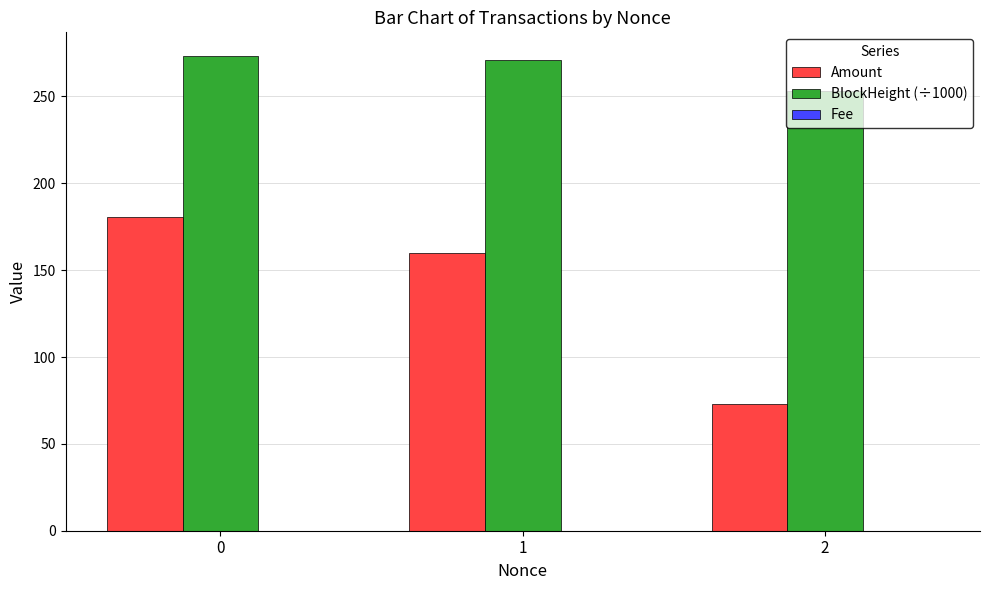

Is it true that BlockHeight (÷1000) equals 389.8 at 1?

False